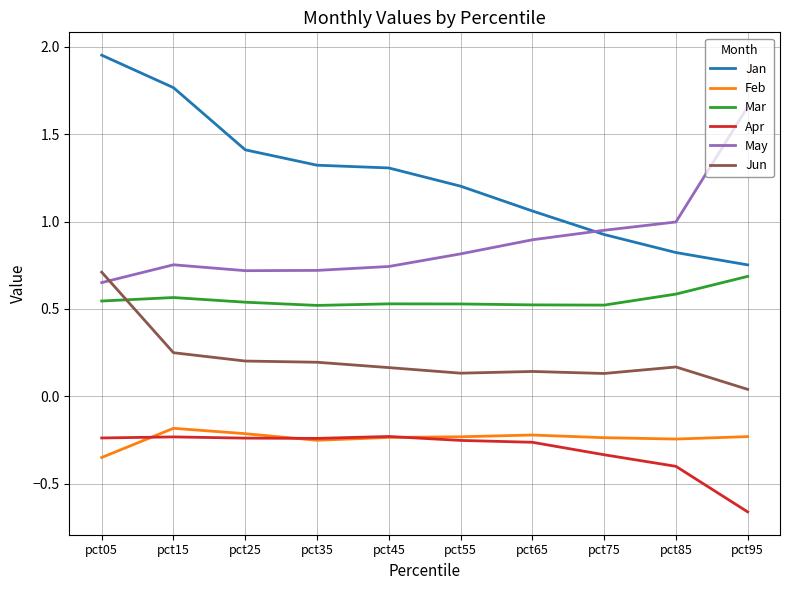

True or false: Mar and Feb intersect in this chart.

False